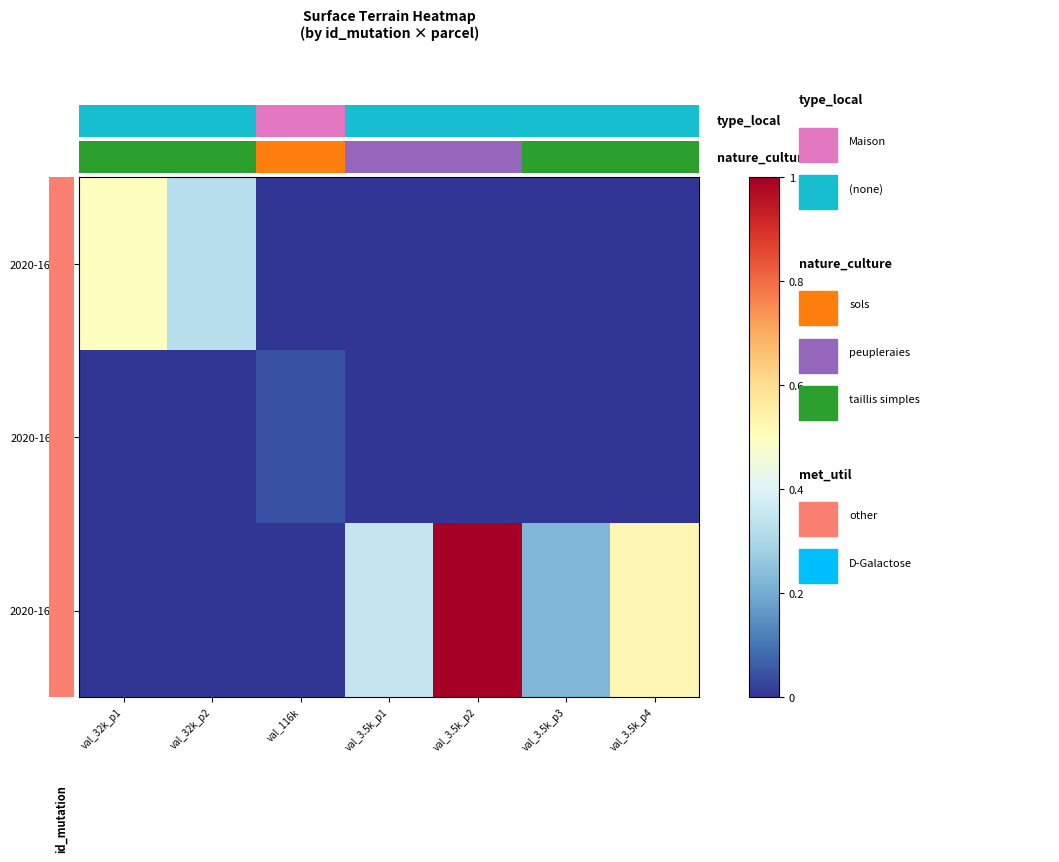

Which series changed the most between val_3.5k_p1 and val_3.5k_p4?

2020-16376